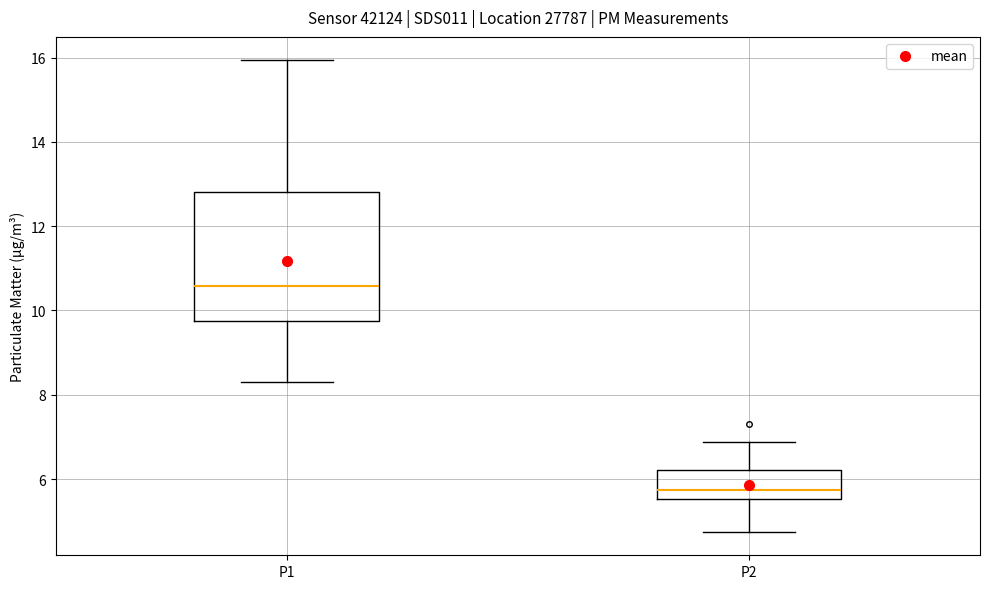

Which box's median line is the lowest?

P2